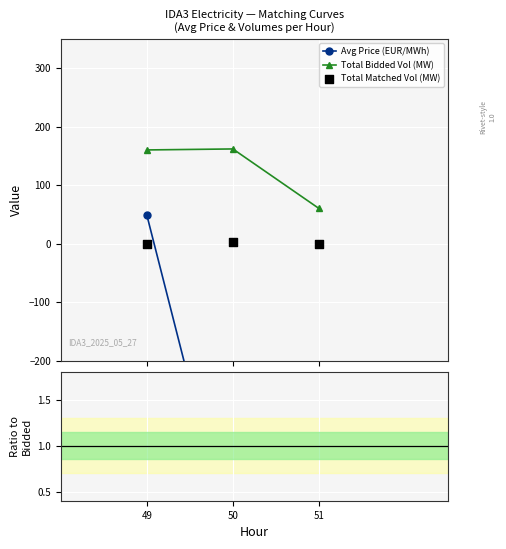

Is the value of Total Bidded Vol (MW) at 50 greater than the value of Ratio to Bidded at 49?

Yes